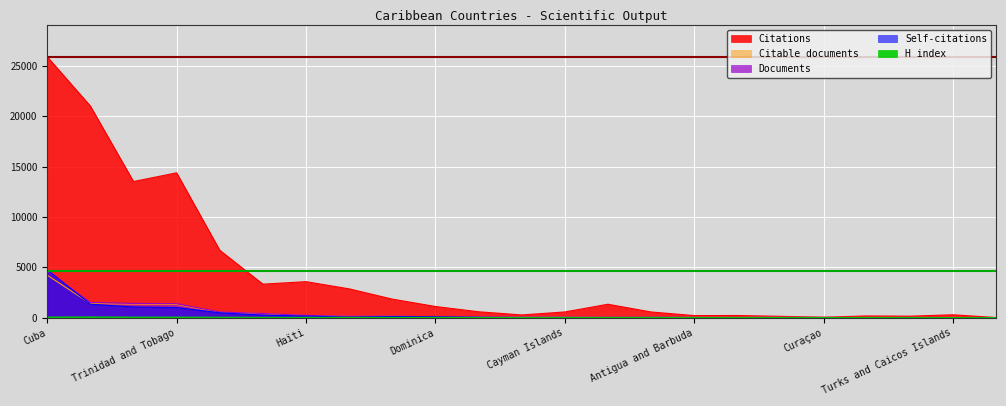

What is the difference between the Self-citations values at Saint Kitts and Nevis and Virgin Islands (British)?

15